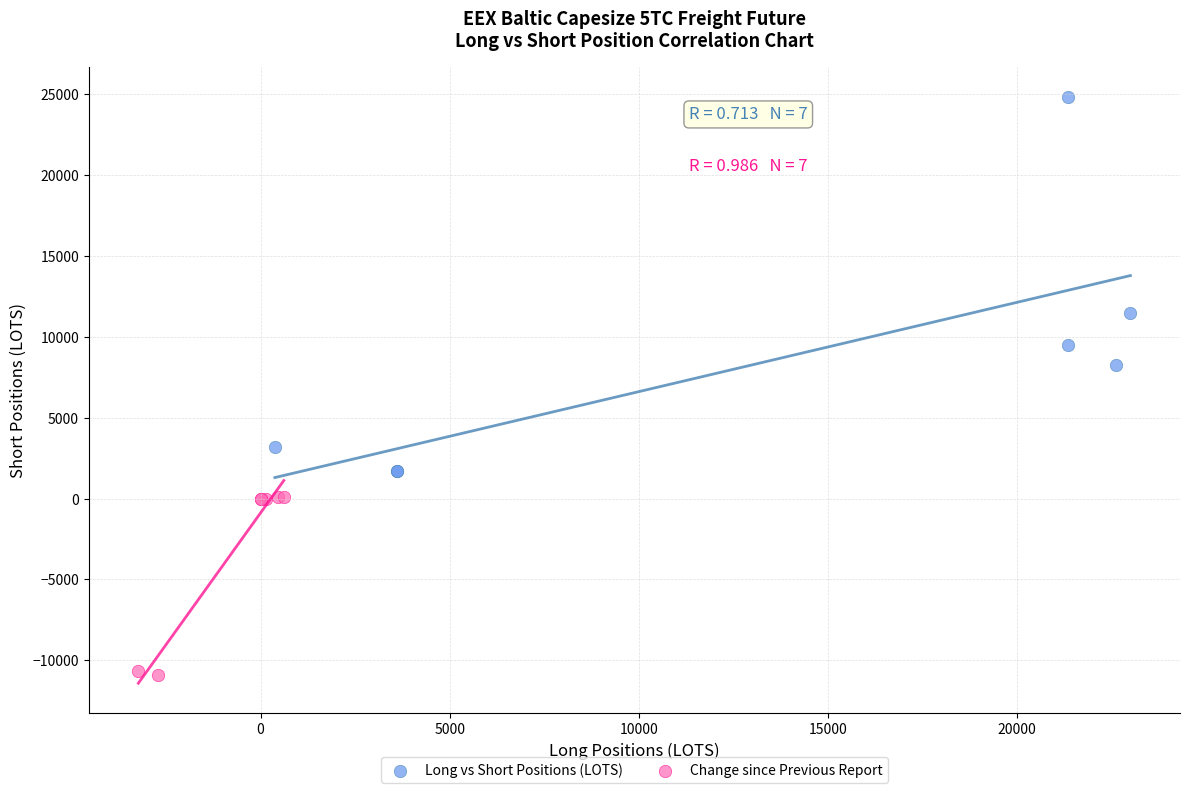

Which series has the largest Y range (max minus min)?

Long vs Short Positions (LOTS)